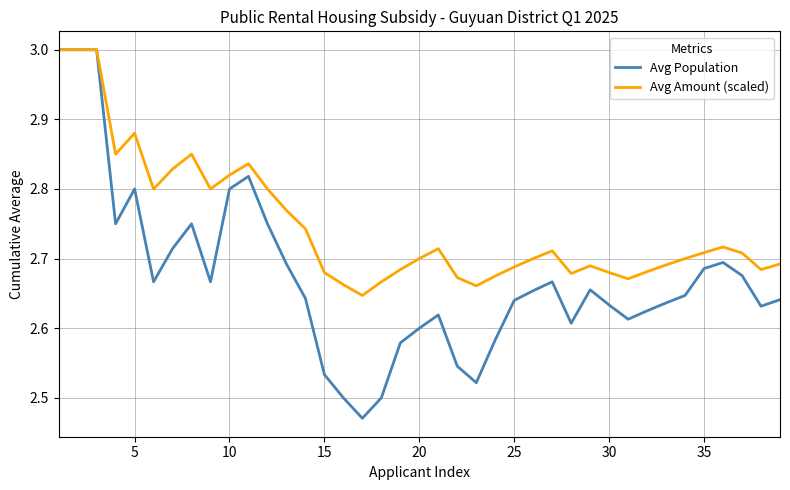

Which series has the widest spread of values?

Avg Population